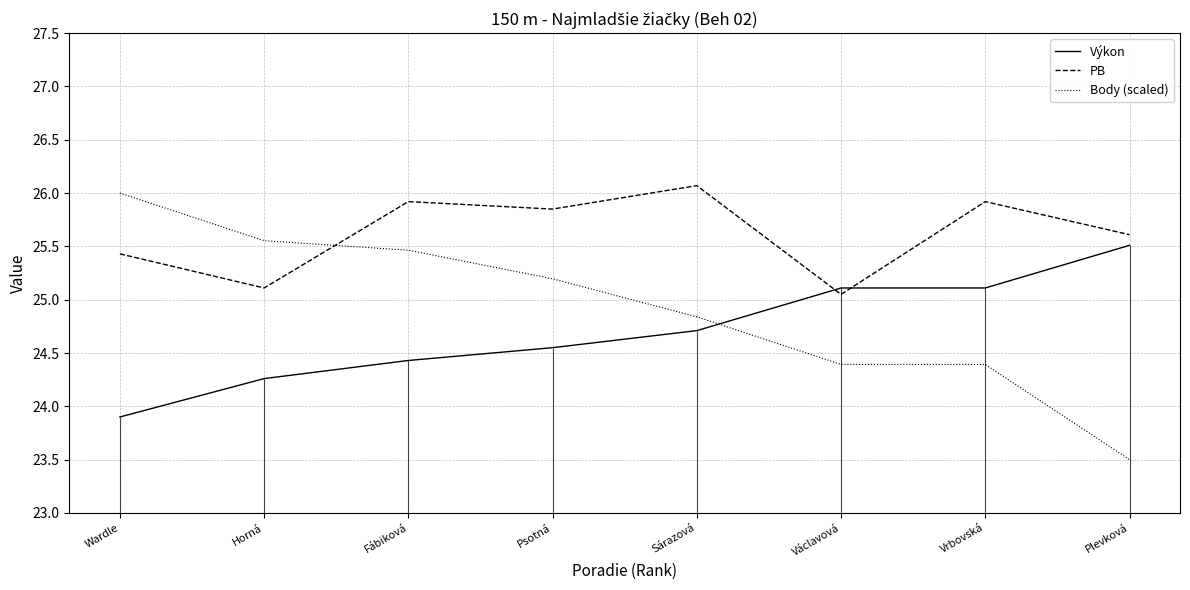

How many series are shown in this chart?

3